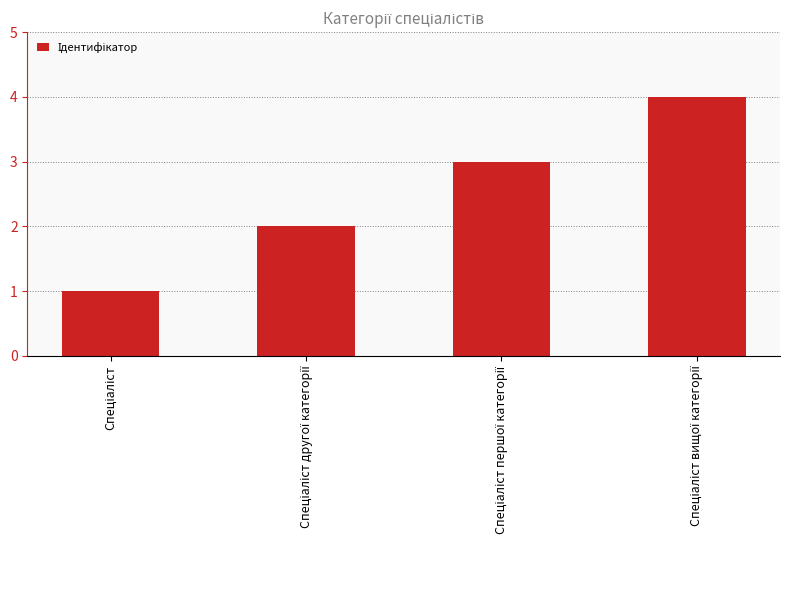

Count the number of categories in the chart.

4